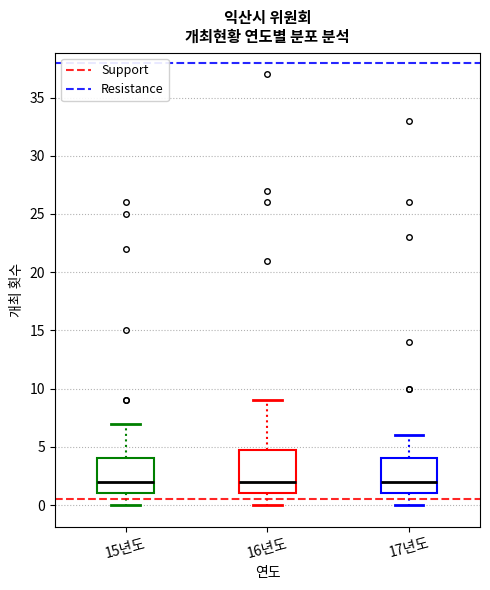

Reading left to right, transcribe this box plot: for each box, give where its median line is, the range the box spans, and where its two whiskers end, as read against the y-axis. The values are not printed on the chart, so give them approximately, as read against the axis.

15년도: median 2, box 1 to 4, whiskers 0 to 7
16년도: median 2, box 1 to 5, whiskers 0 to 9
17년도: median 2, box 1 to 4, whiskers 0 to 6